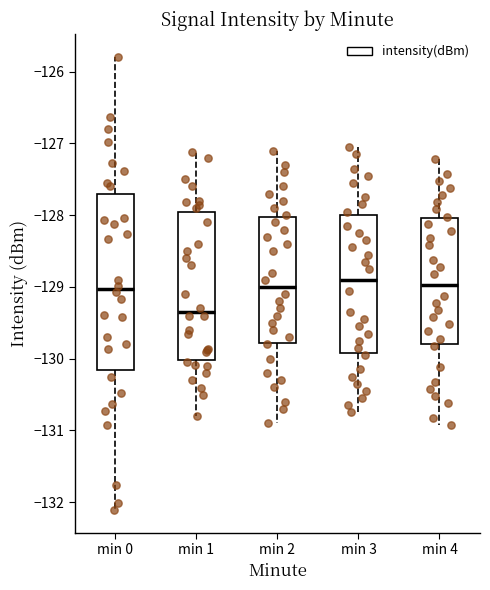

Reading left to right, read every box against the y-axis: the position of its median line, the range the box covers, and the ends of its whiskers. The values are not printed on the chart, so give them approximately, as read against the axis.

min 0: median -129.0, box -130.2 to -127.7, whiskers -132.1 to -125.8
min 1: median -129.3, box -130.0 to -127.9, whiskers -130.8 to -127.1
min 2: median -129.0, box -129.8 to -128.0, whiskers -130.9 to -127.1
min 3: median -128.9, box -129.9 to -128.0, whiskers -130.7 to -127.0
min 4: median -129.0, box -129.8 to -128.0, whiskers -130.9 to -127.2